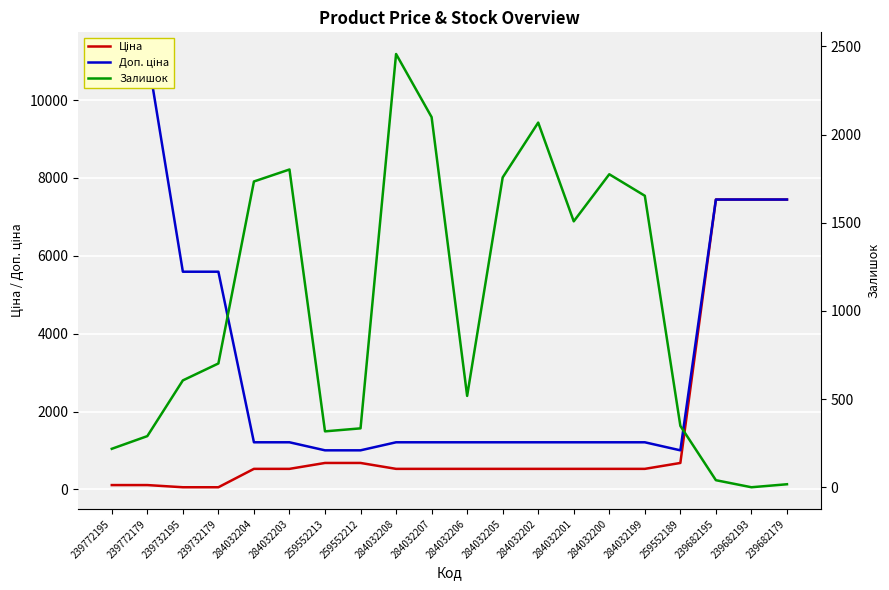

What is the sum of the Залишок values at 259552189 and 239732195?

954.0